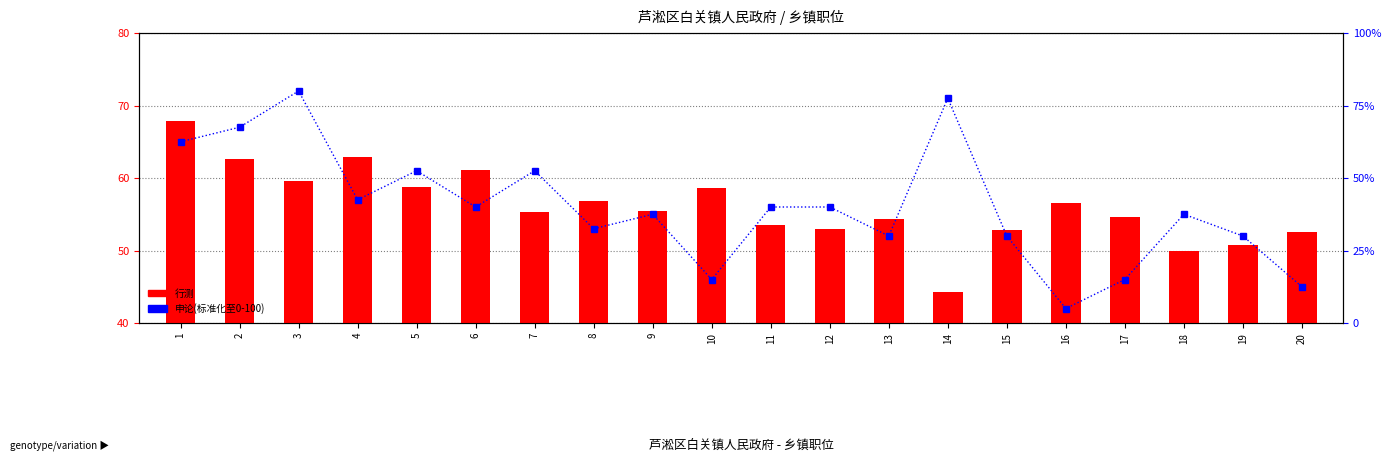

What is the sum of the 行测 values at 14 and 4?

107.2